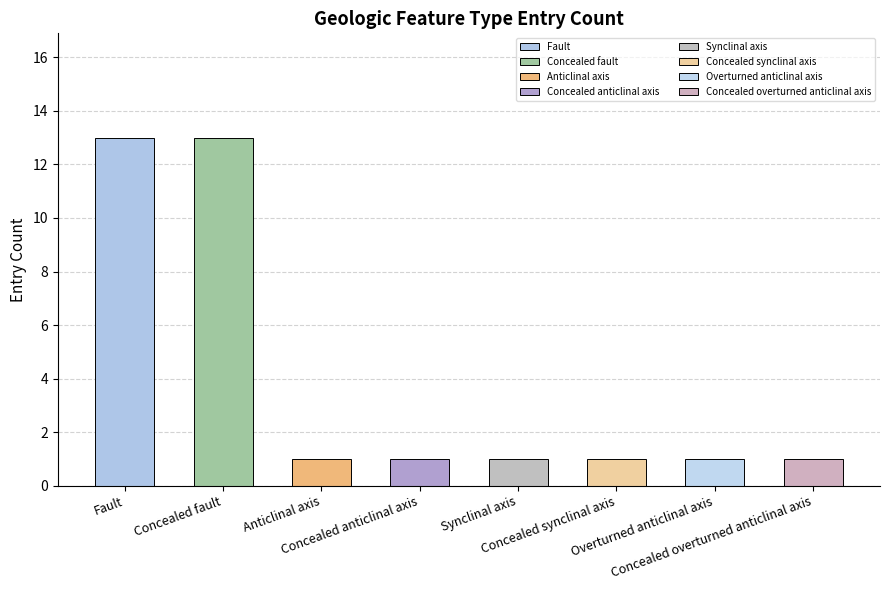

Which has a higher value, Concealed fault or Concealed overturned anticlinal axis?

Concealed fault